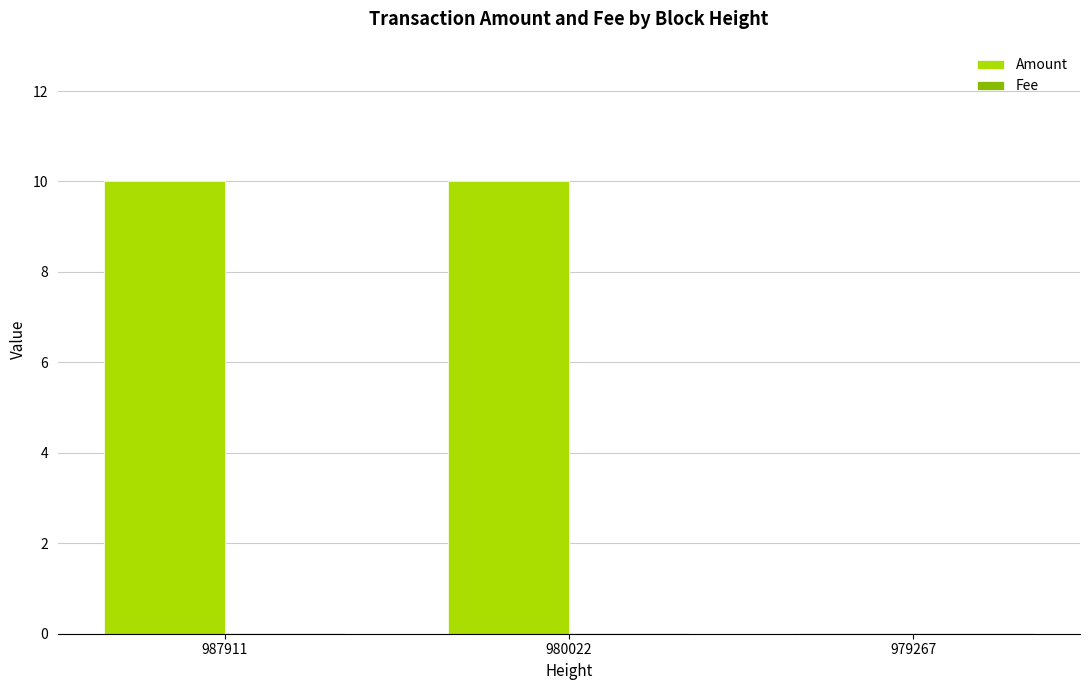

The Amount series shows 0.0 at 979267. True or false?

True